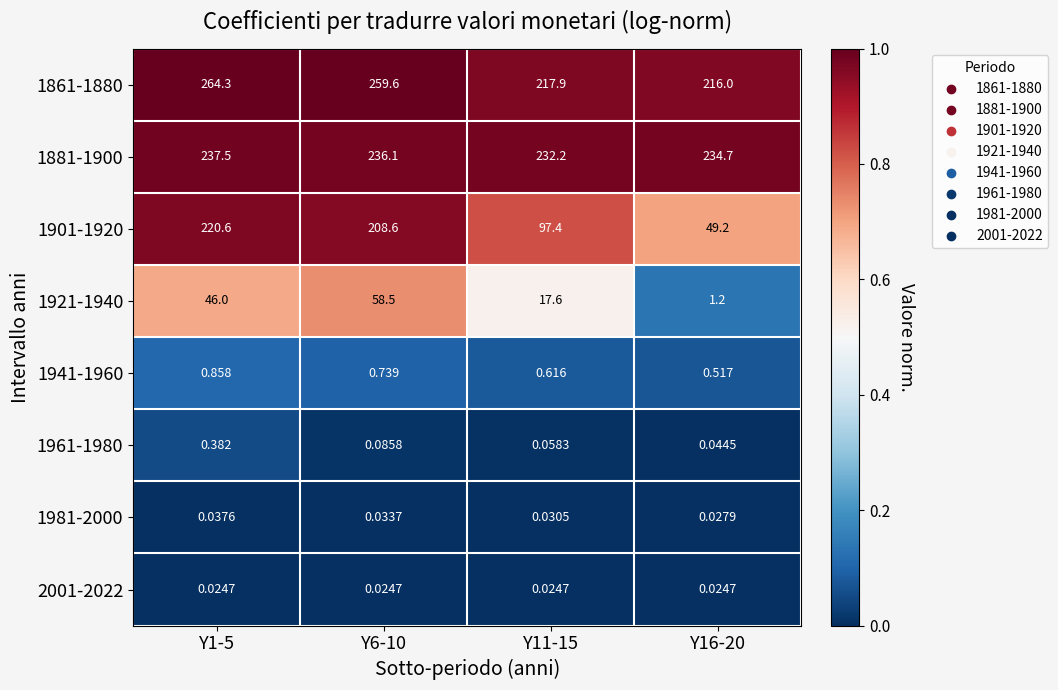

At how many categories does at least one series exceed 0?

4